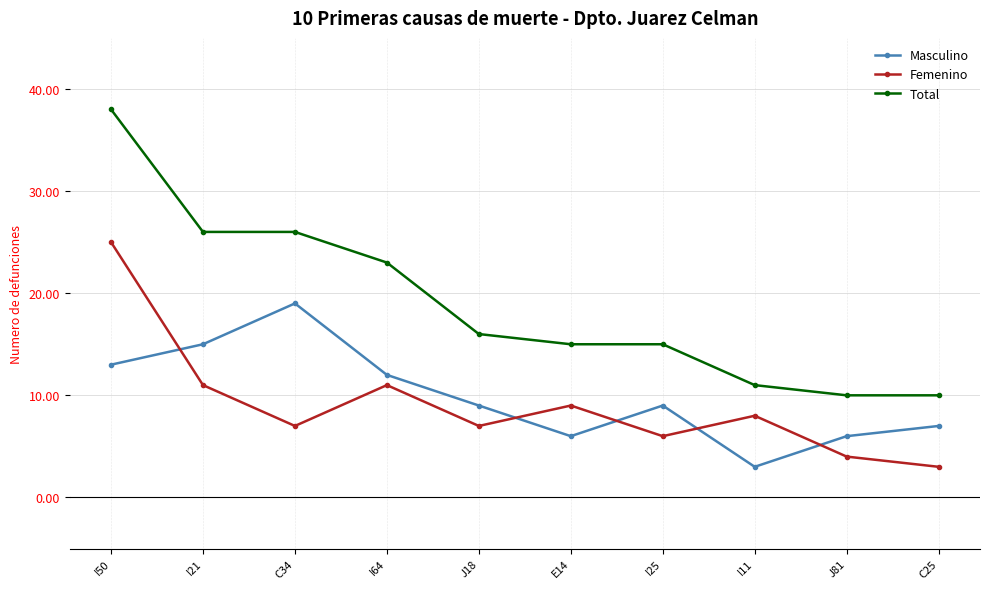

What is the approximate value of Total at J81, to the nearest 10?

10